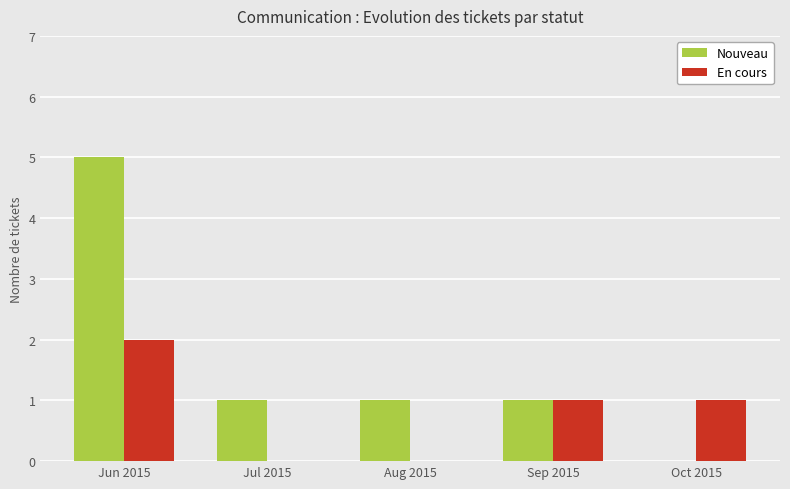

What are all the series names shown in the legend?

Nouveau, En cours